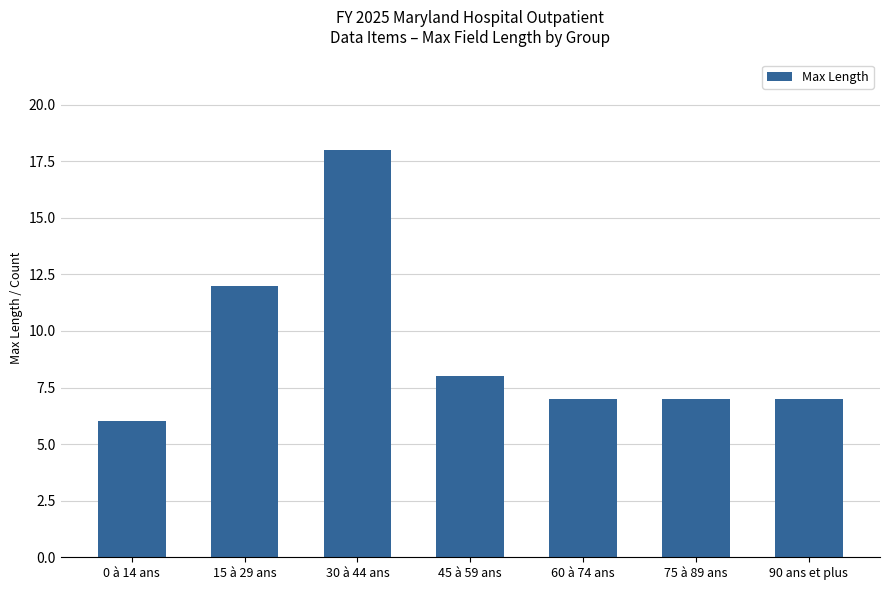

What is the difference between the values at 30 à 44 ans and 60 à 74 ans?

11